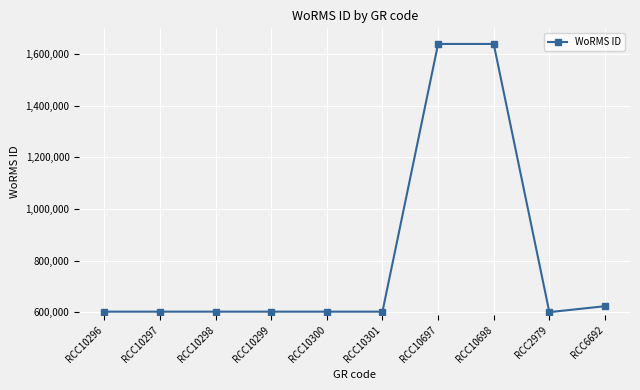

The chart shows a value of 1031722 at RCC10299. True or false?

False